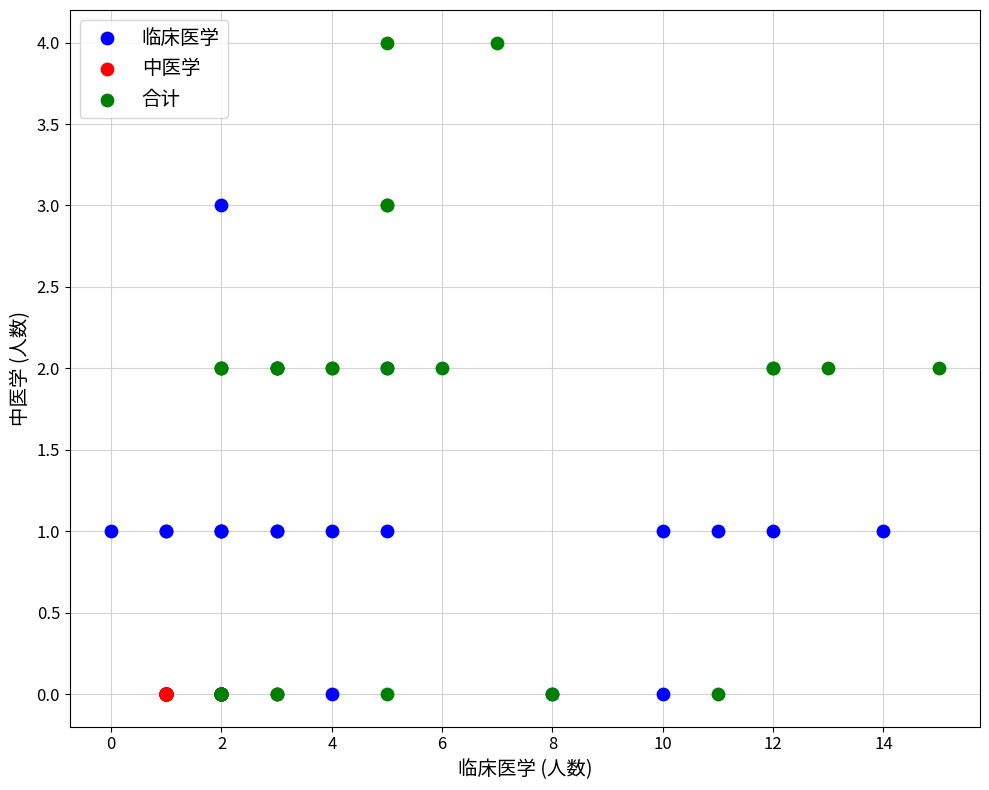

Which series reaches the maximum Y coordinate?

合计